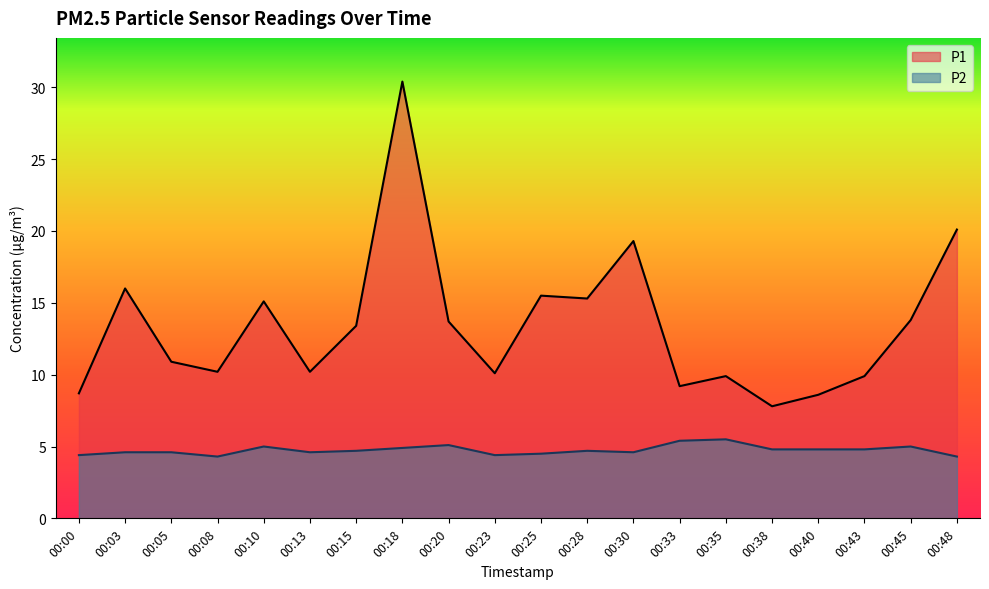

What is the value of the P2 point at the 5th from the left?

5.0